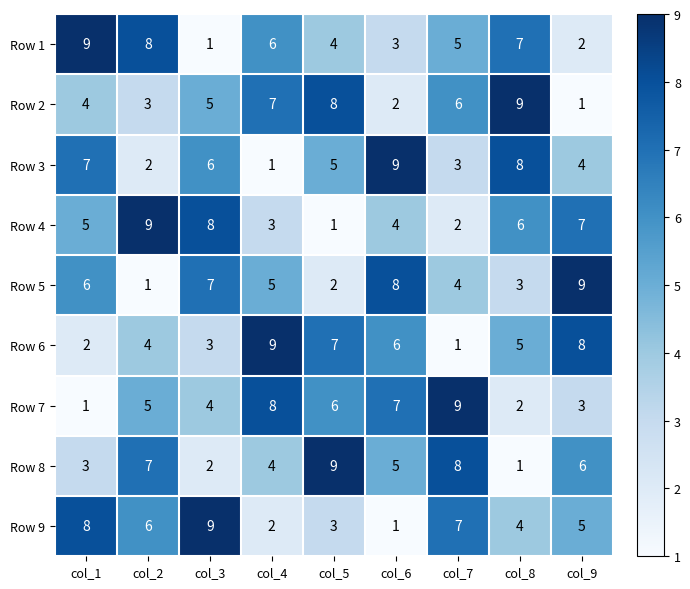

What is the spread (max minus min) of values at col_8?

8